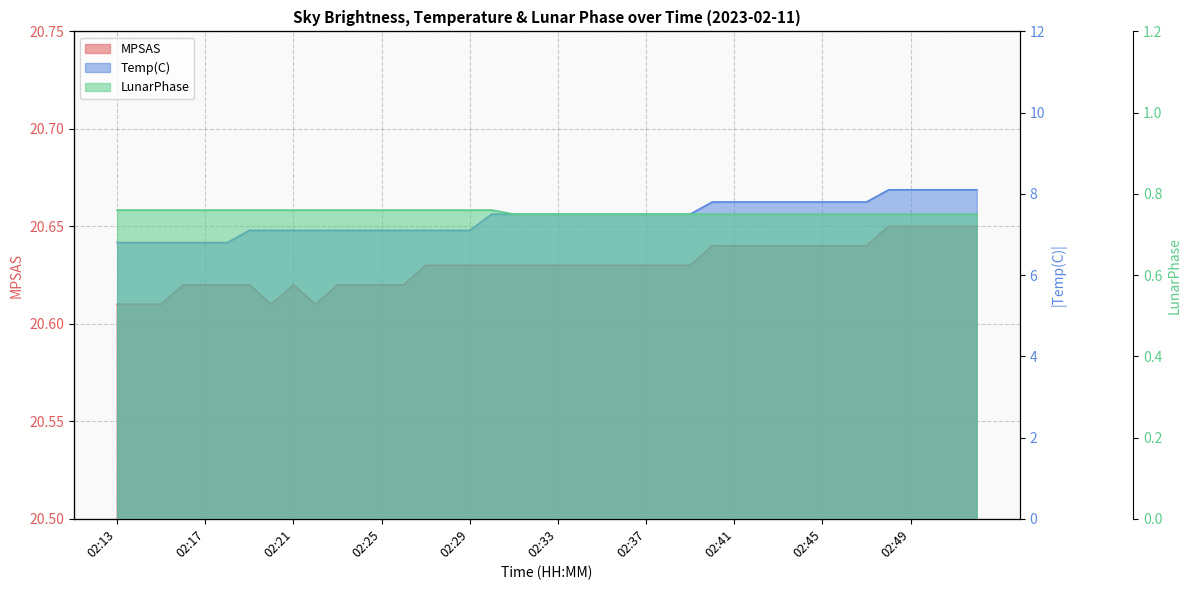

What is the maximum value for LunarPhase?

0.8